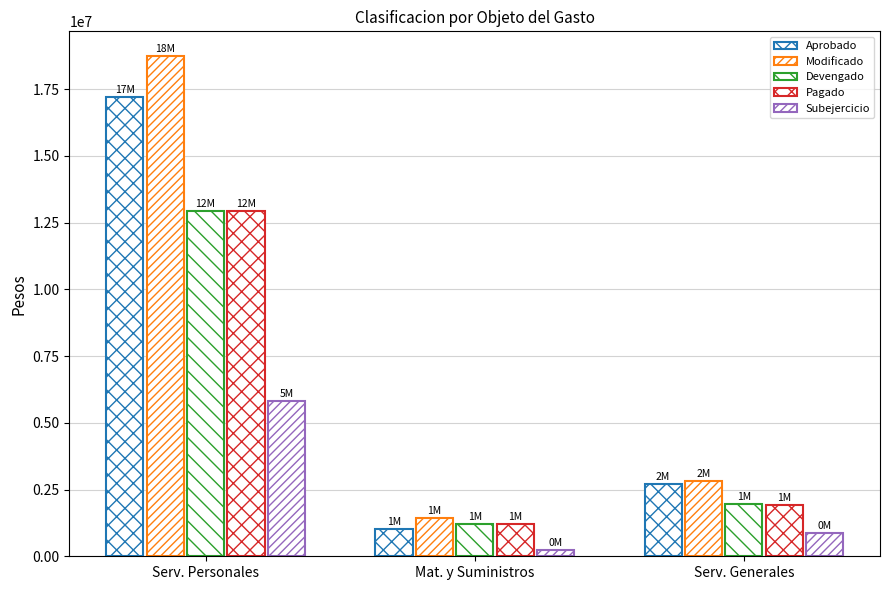

Which series has the widest spread of values?

Modificado